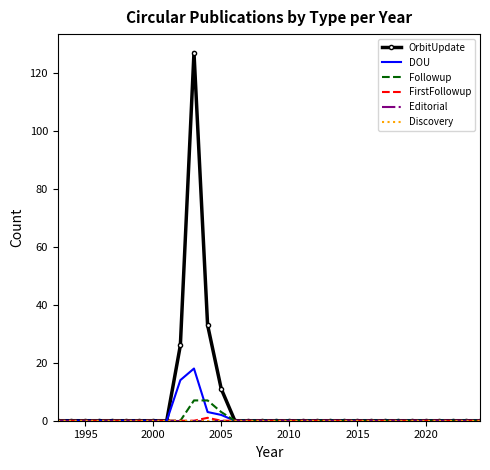

Reading left to right, what are all the values shown in this chart?

OrbitUpdate: 0	0	0	0	0	0	0	0	0	26	127	33	11	0	0	0	0	0	0	0	0	0	0	0	0	0	0	0	0	0	0	0
DOU: 0	0	0	0	0	0	0	0	0	14	18	3	2	0	0	0	0	0	0	0	0	0	0	0	0	0	0	0	0	0	0	0
Followup: 0	0	0	0	0	0	0	0	0	0	7	7	3	0	0	0	0	0	0	0	0	0	0	0	0	0	0	0	0	0	0	0
FirstFollowup: 0	0	0	0	0	0	0	0	0	0	0	1	0	0	0	0	0	0	0	0	0	0	0	0	0	0	0	0	0	0	0	0
Editorial: 0	0	0	0	0	0	0	0	0	0	0	0	0	0	0	0	0	0	0	0	0	0	0	0	0	0	0	0	0	0	0	0
Discovery: 0	0	0	0	0	0	0	0	0	0	0	0	0	0	0	0	0	0	0	0	0	0	0	0	0	0	0	0	0	0	0	0